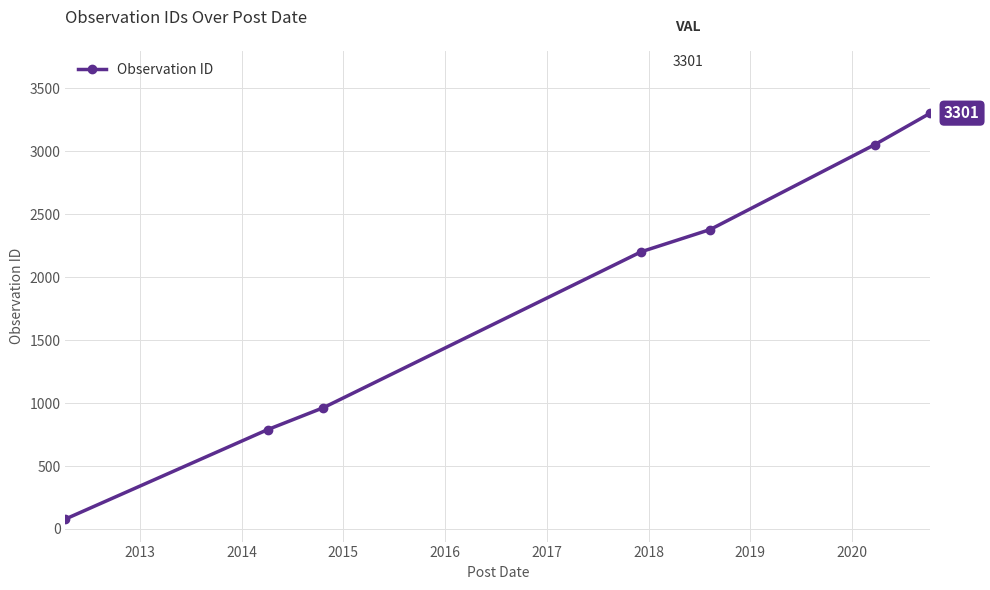

What is the difference between the maximum and minimum values?

3222